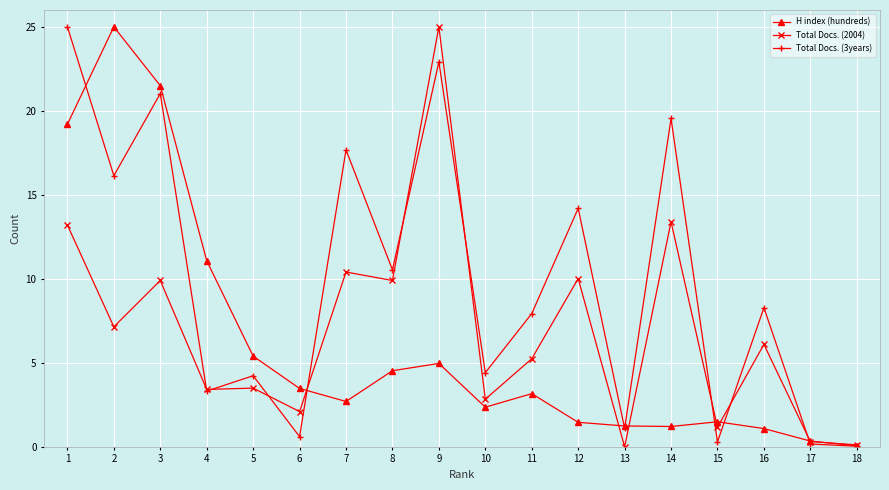

The value of Total Docs. (3years) at 4 is 5.5. True or false?

False